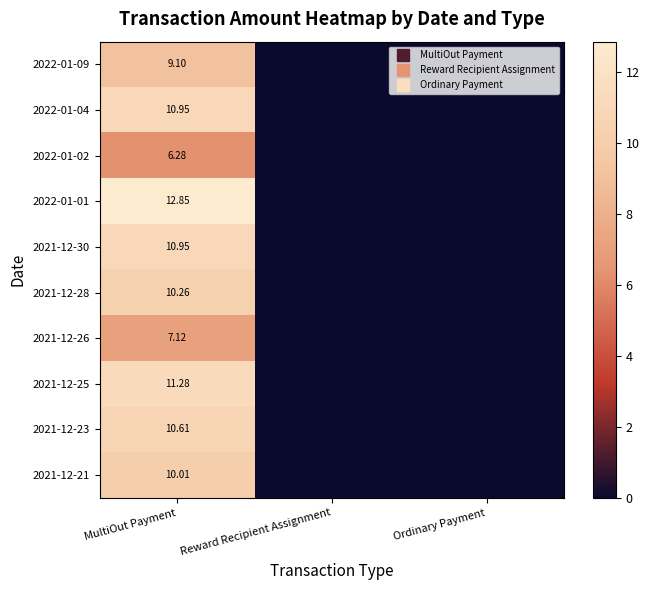

How many series are shown in this chart?

10